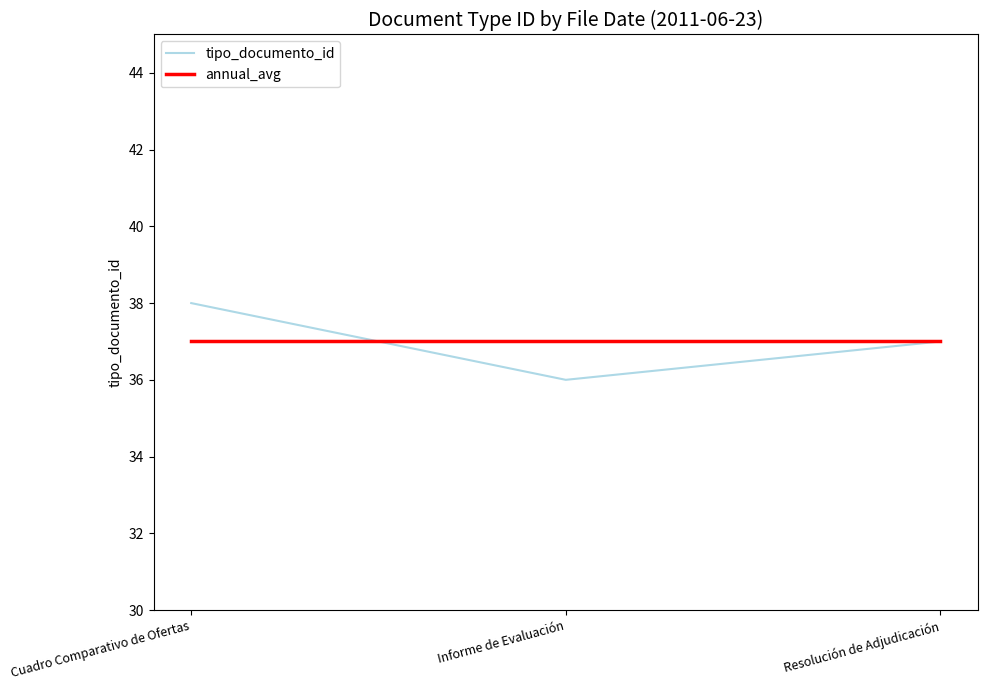

What is the maximum value shown in the chart?

38